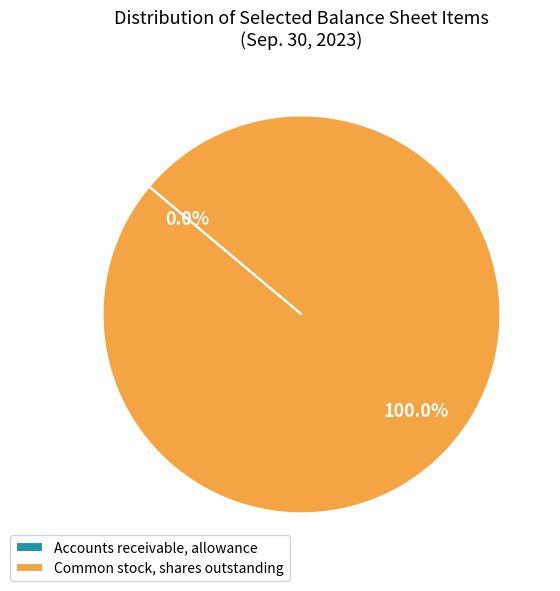

Which category has the biggest portion of the pie?

Common stock, shares outstanding